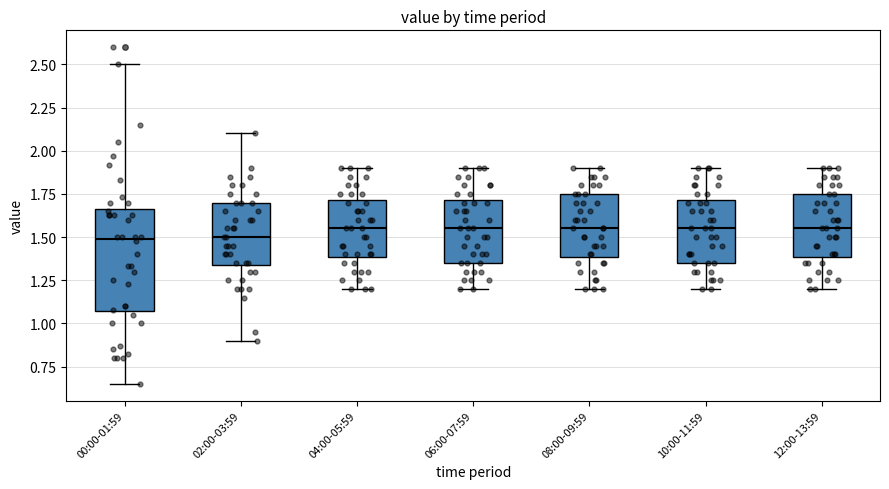

Where is the lower edge of the box for 10:00-11:59 on the y-axis? The values are not printed on the chart, so give them approximately, as read against the axis.

1.35